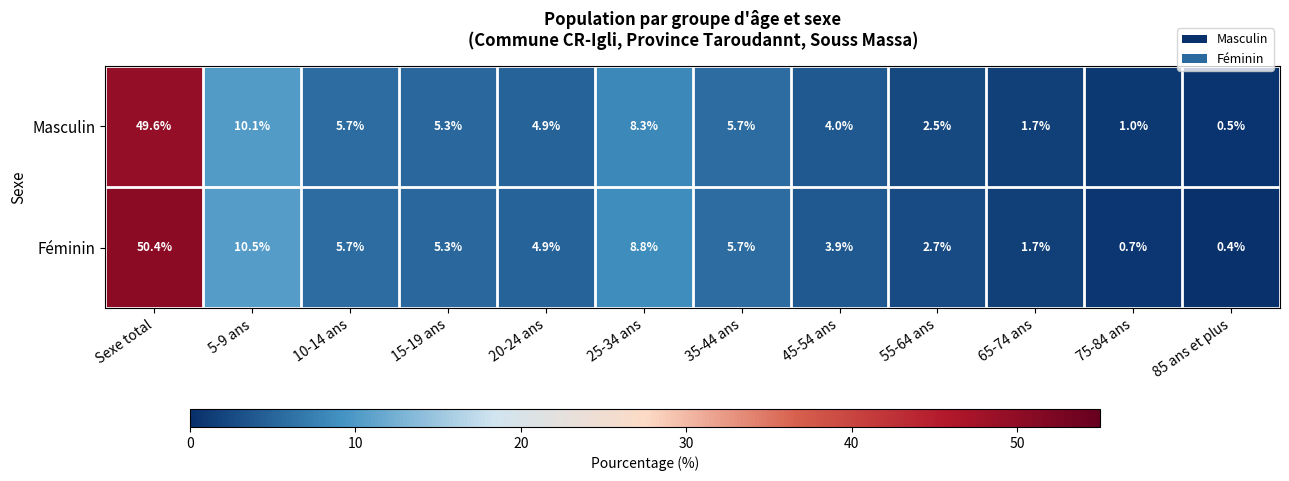

Where does the Féminin series first go above 5?

Sexe total